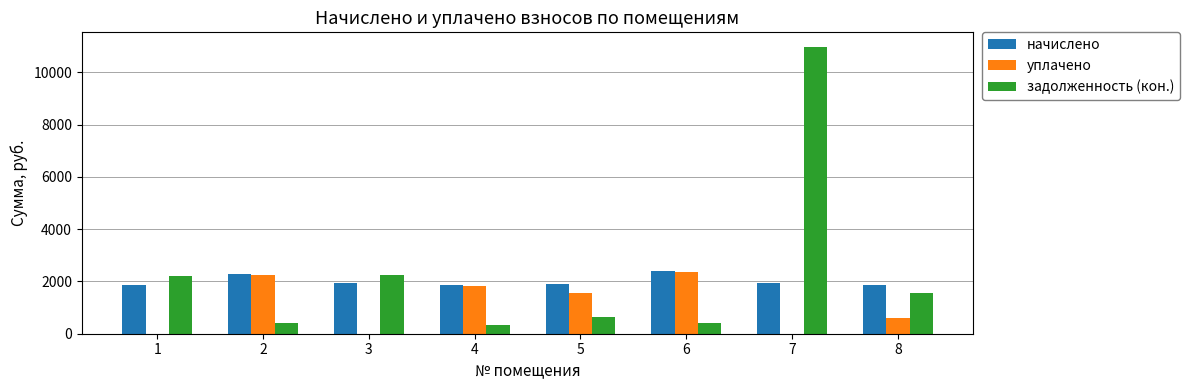

What are all the series names shown in the legend?

начислено, уплачено, задолженность (кон.)